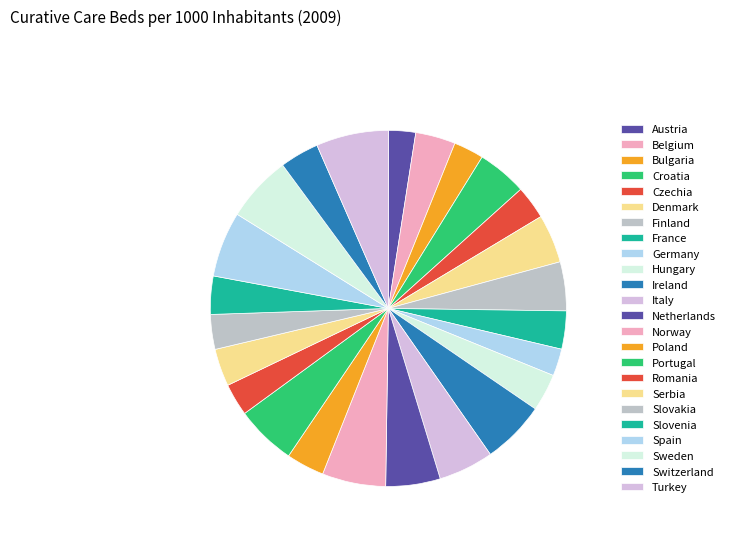

Count the number of slices in the pie.

24